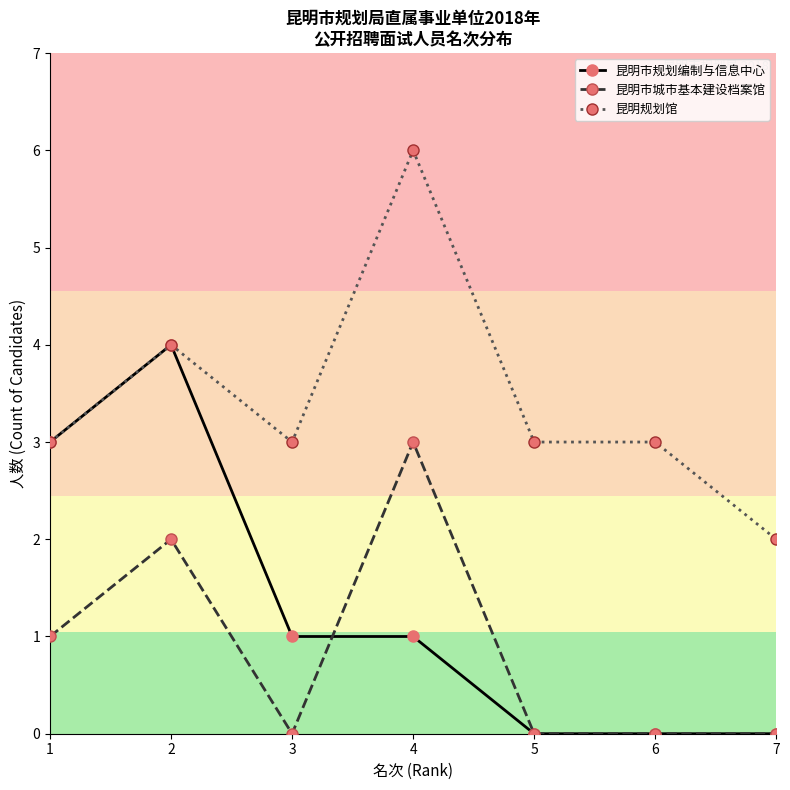

The value of 昆明规划馆 at 7 is 2. True or false?

True